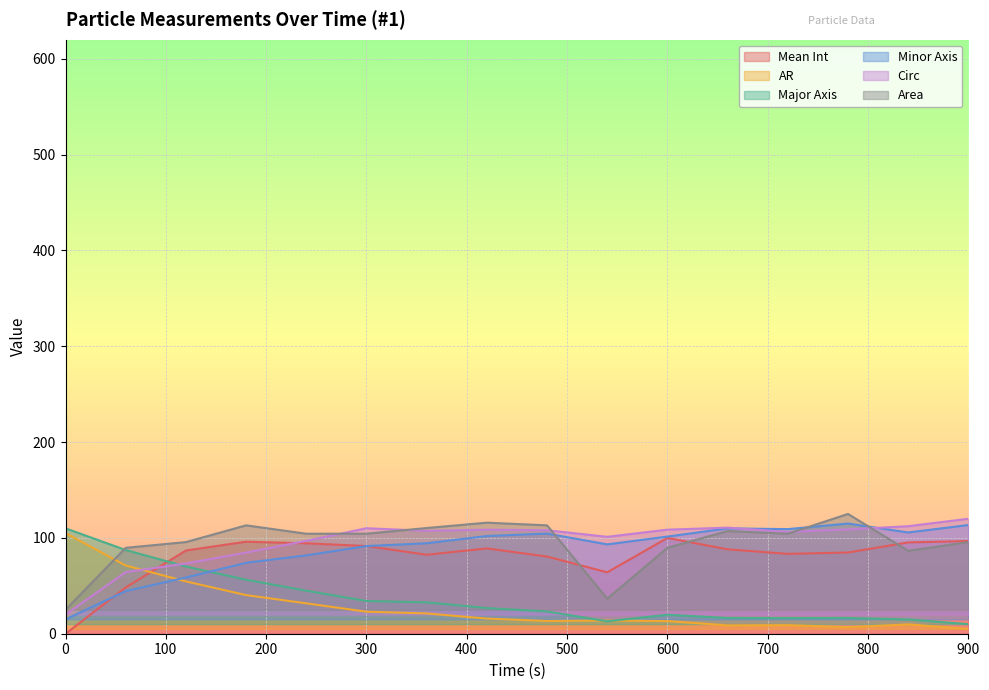

Does the chart display data point markers on the line(s)?

No